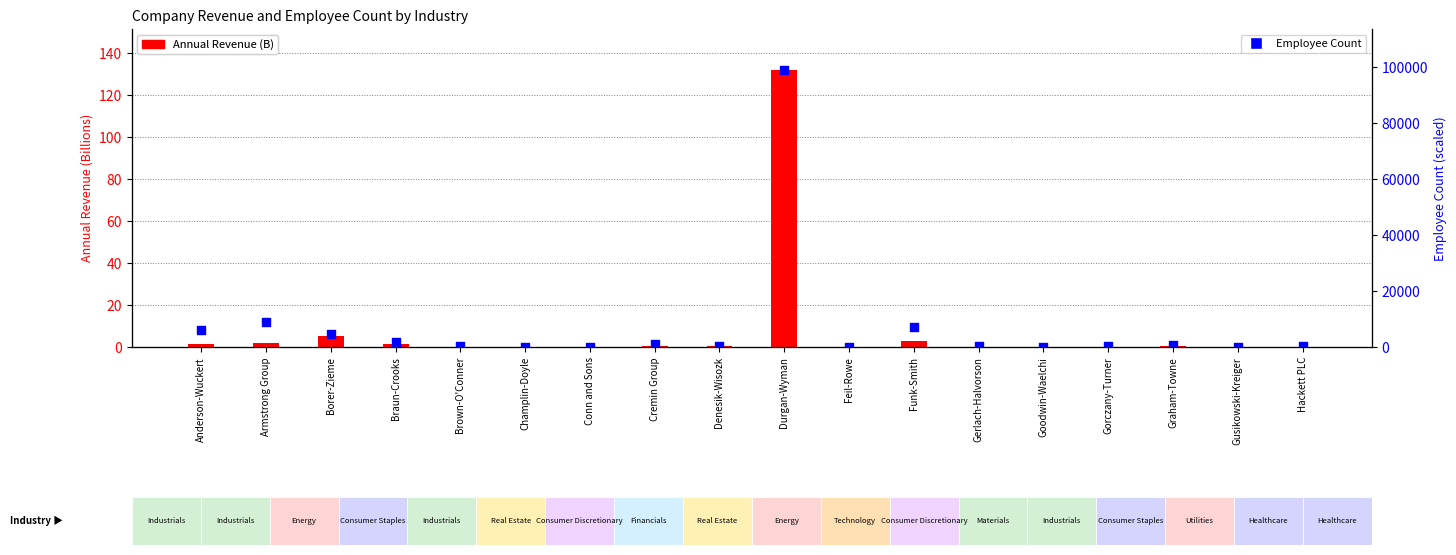

Is the value of Employee Count at Gerlach-Halvorson greater than the value of Annual Revenue (B) at Durgan-Wyman?

Yes